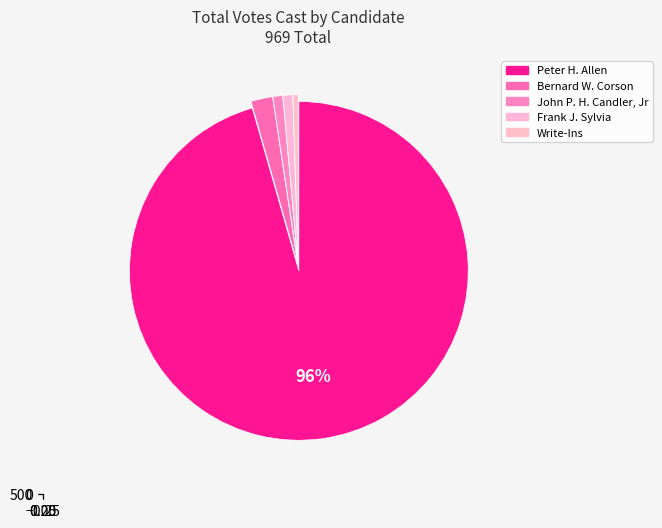

Does any single category account for the majority?

Yes